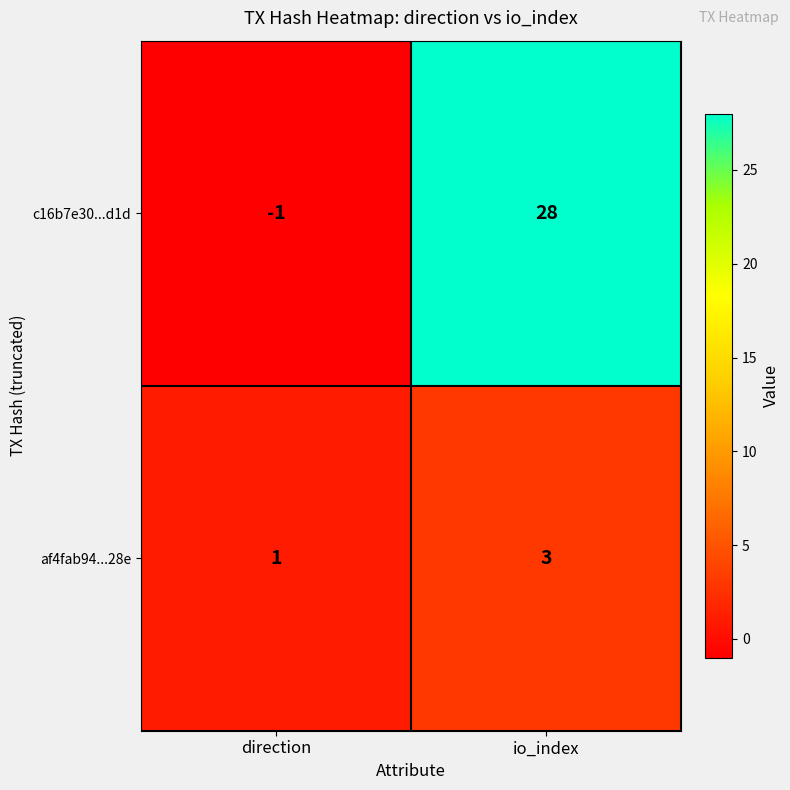

What is the sum of the af4fab94...28e values at io_index and direction?

4